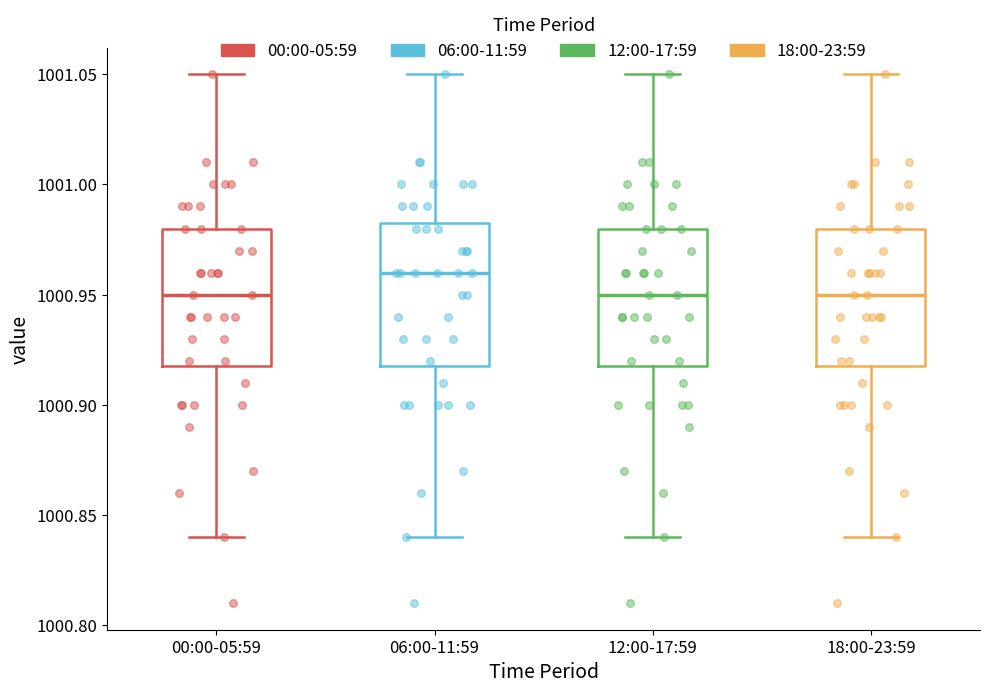

Which box's median line is the highest?

06:00-11:59